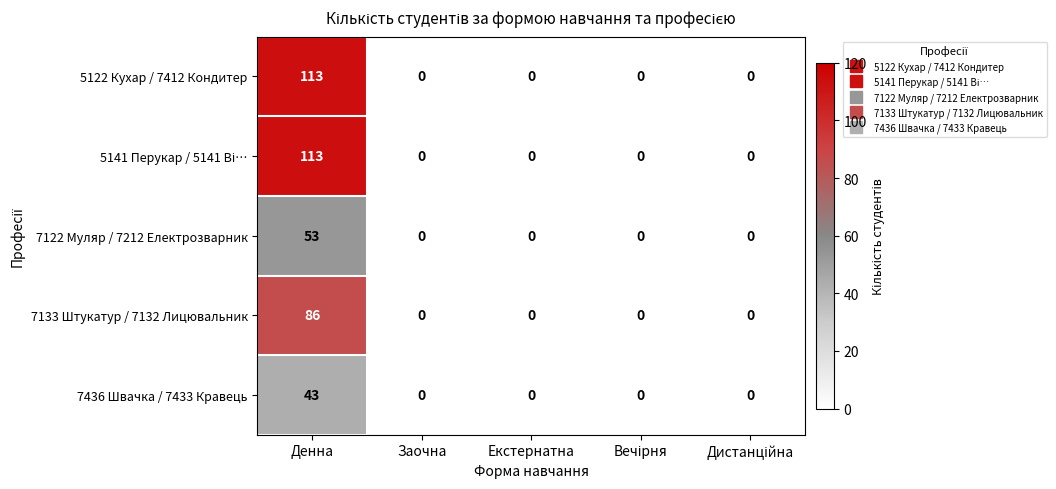

At which category is the sum across all series the highest?

Денна